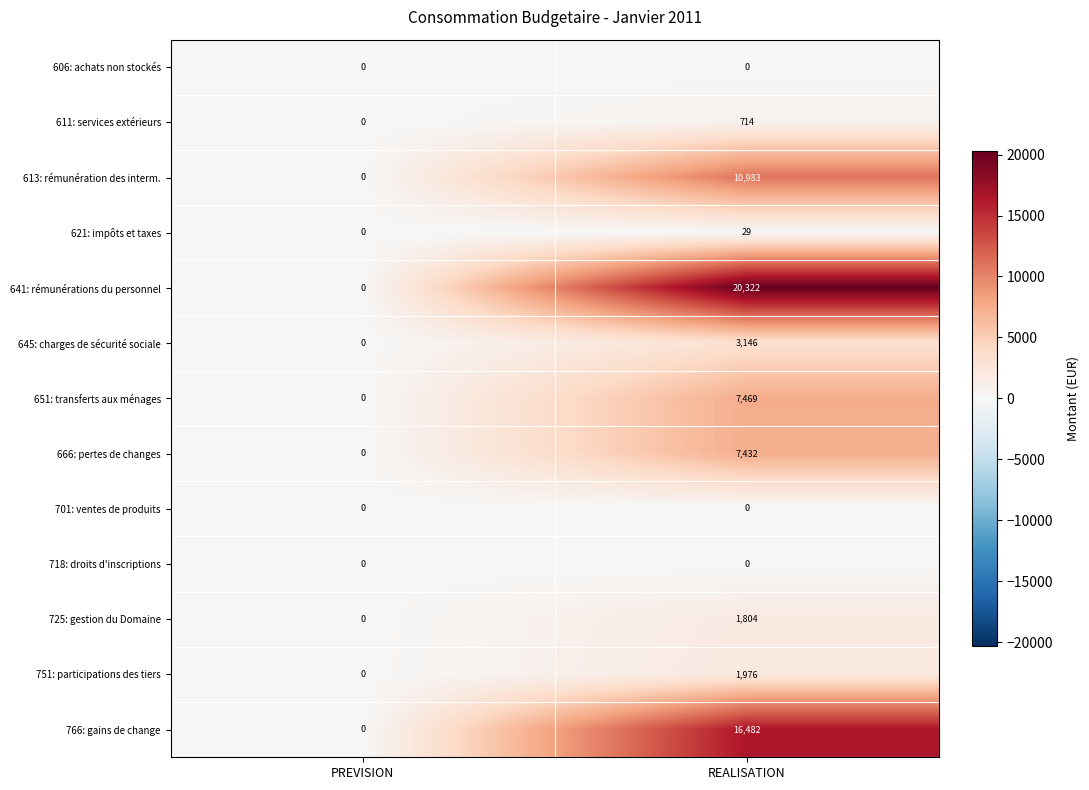

At how many categories does at least one series exceed 11433?

1